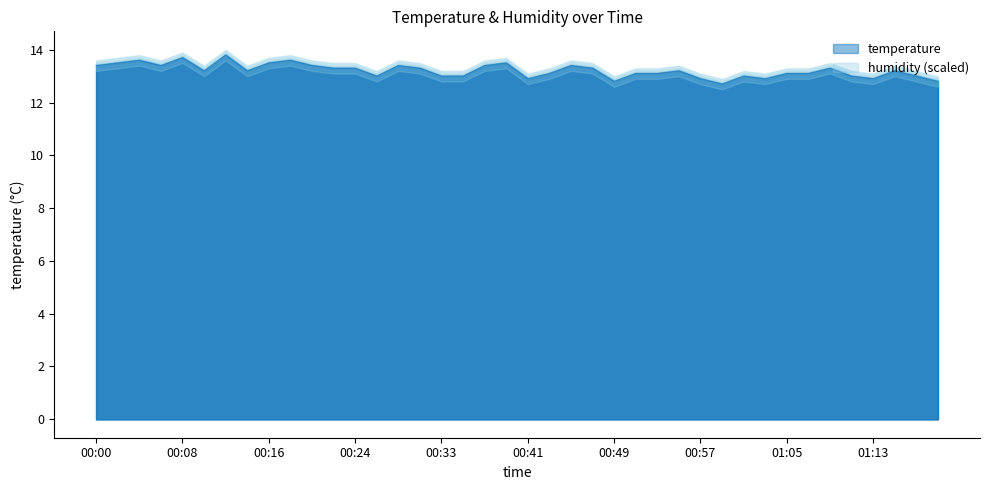

At which category does the data reach its first local peak?

00:04